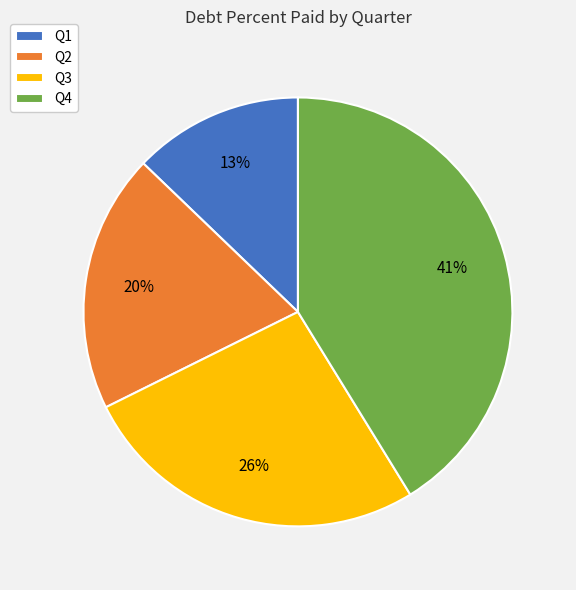

How many slices are in this pie chart?

4